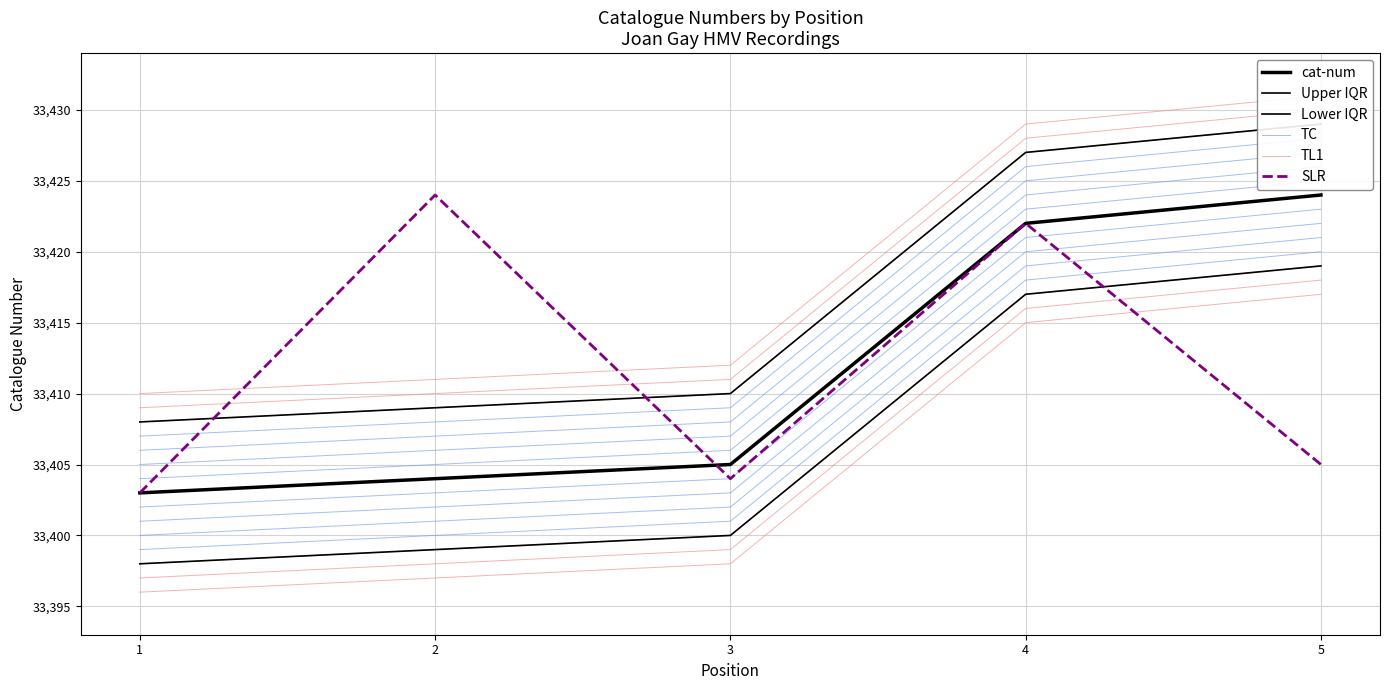

How many values in the TC series are below 33407?

2